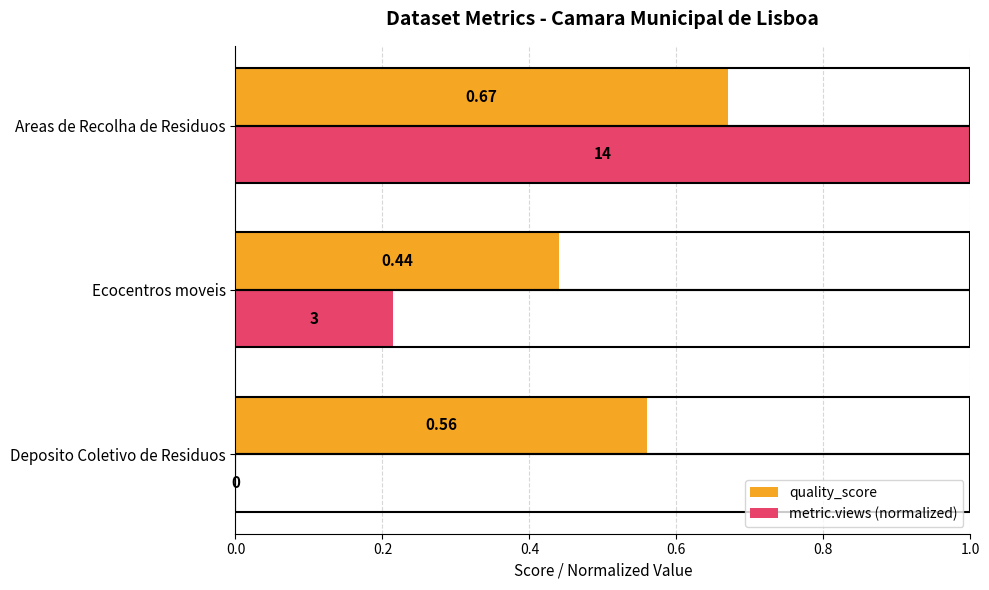

Is the value of quality_score at Deposito Coletivo de Residuos greater than the value of metric.views (normalized) at Deposito Coletivo de Residuos?

Yes